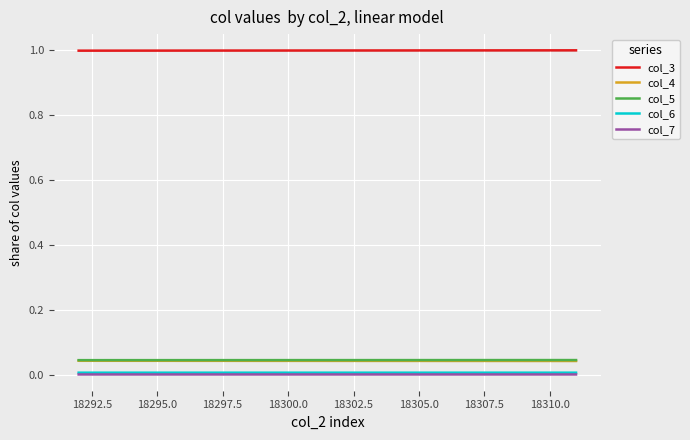

True or false: col_4 has more than 2 interior local peaks.

False